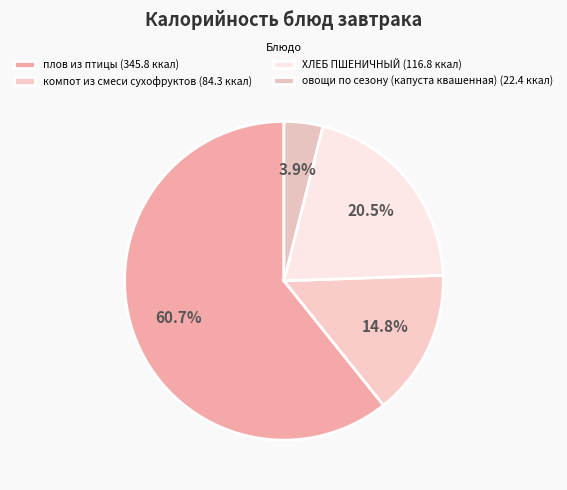

Is it true that овощи по сезону (капуста квашенная) is 11% of the pie?

False